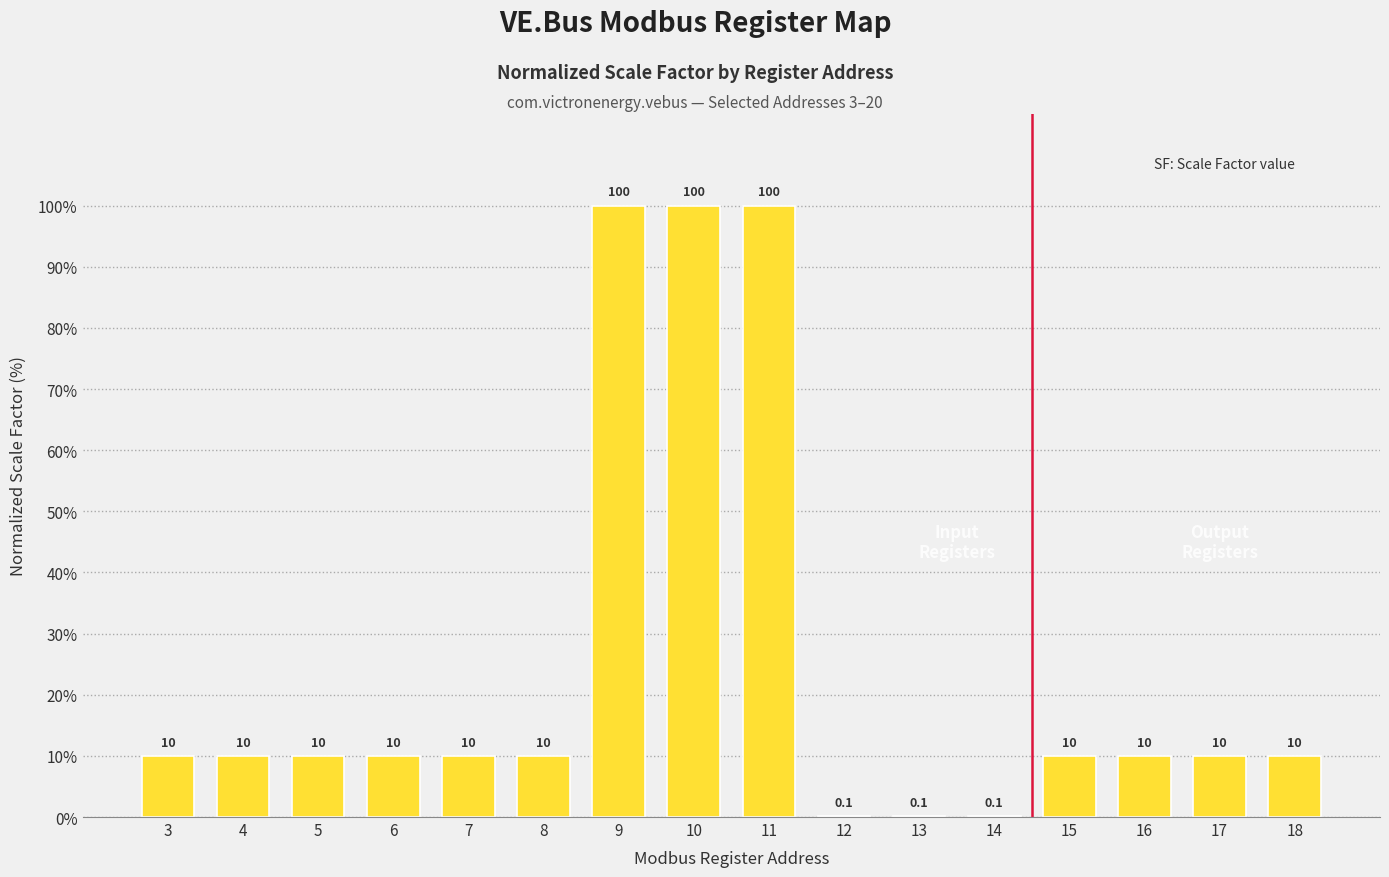

Between 3 and 9, which is larger?

9